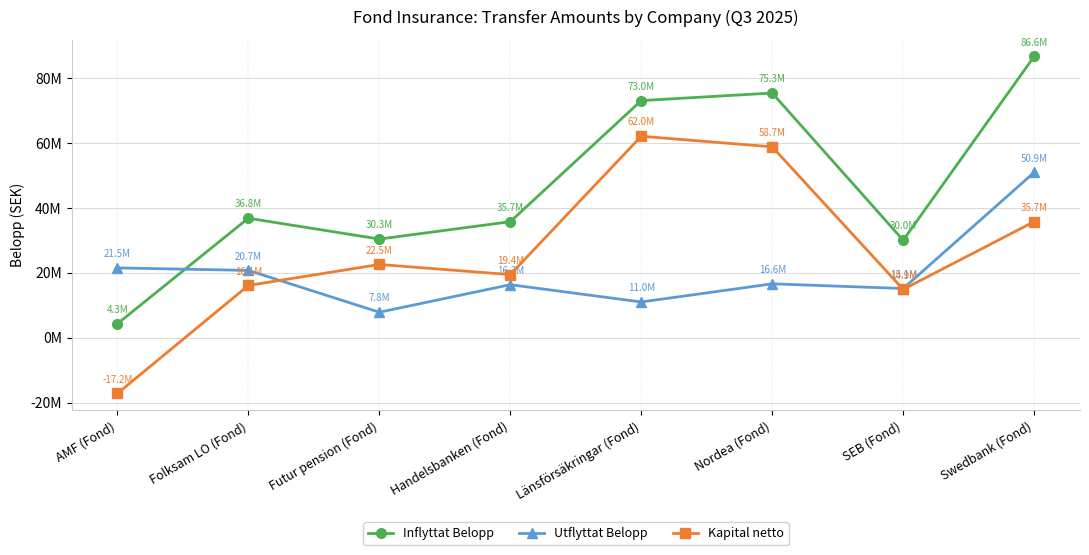

Which series has the largest range (max minus min)?

Inflyttat Belopp